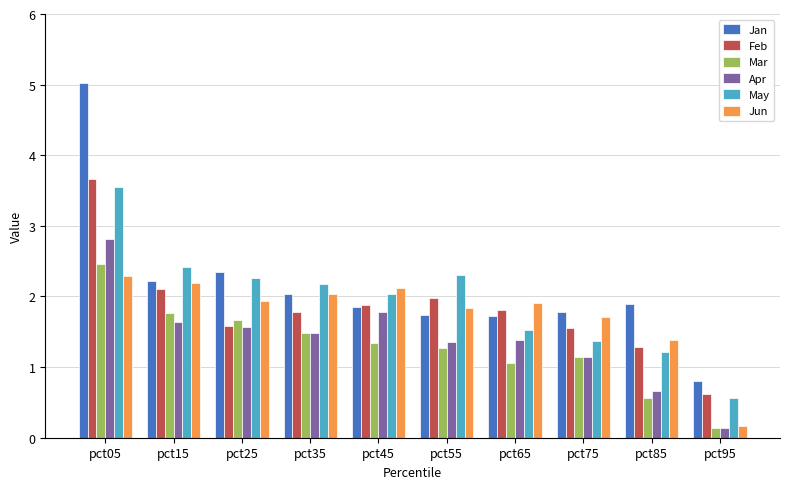

What is the value of the Mar bar at the 1st from the left?

2.5